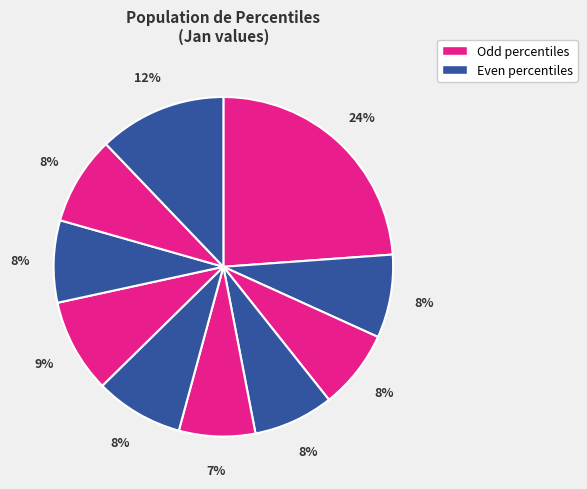

How many segments does this pie chart have?

10